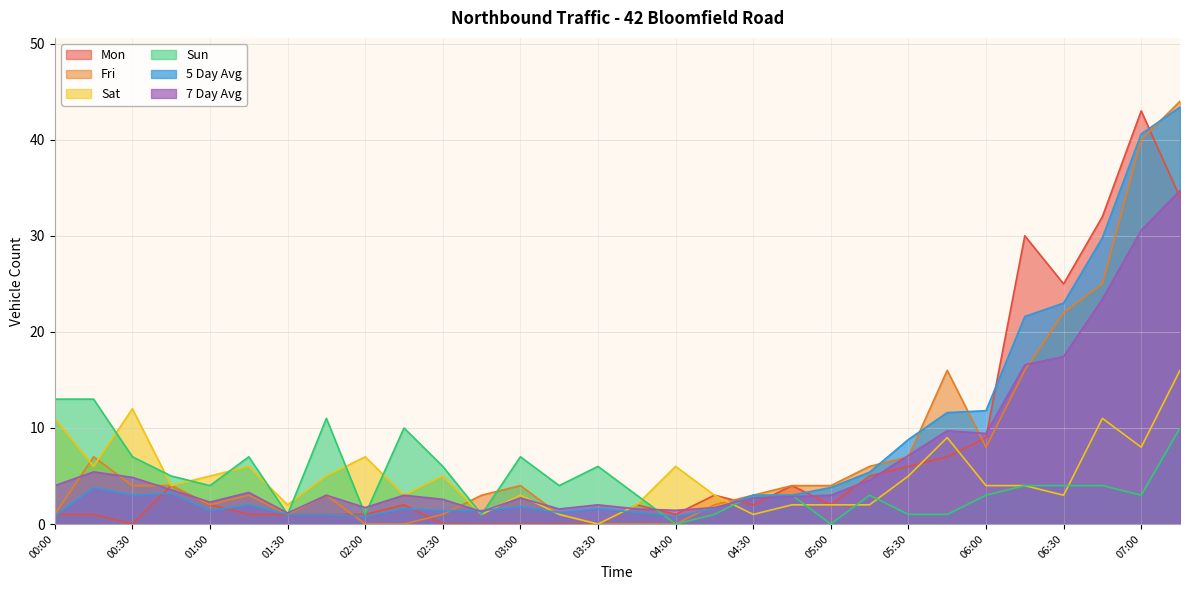

Which series has the largest range (max minus min)?

Fri